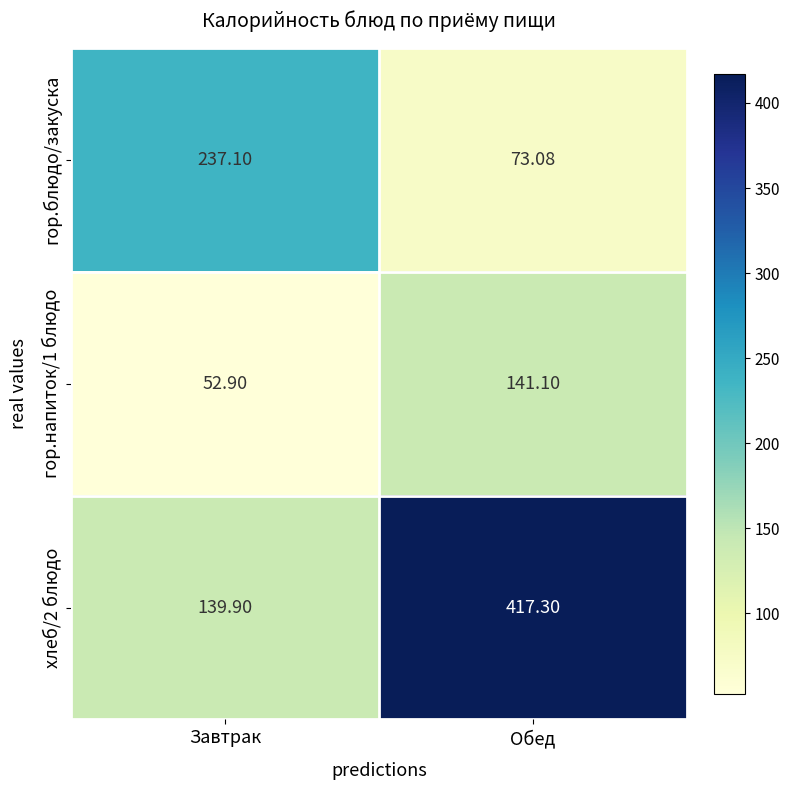

Where is хлеб/2 блюдо nearest to the value 278?

Завтрак